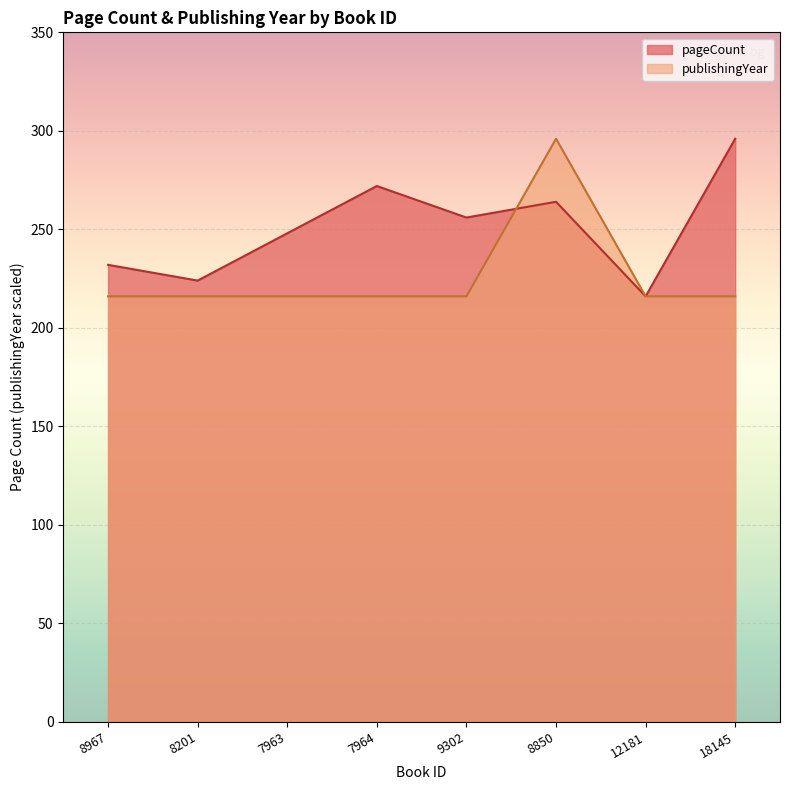

What is the spread (max minus min) of values at 8850?

32